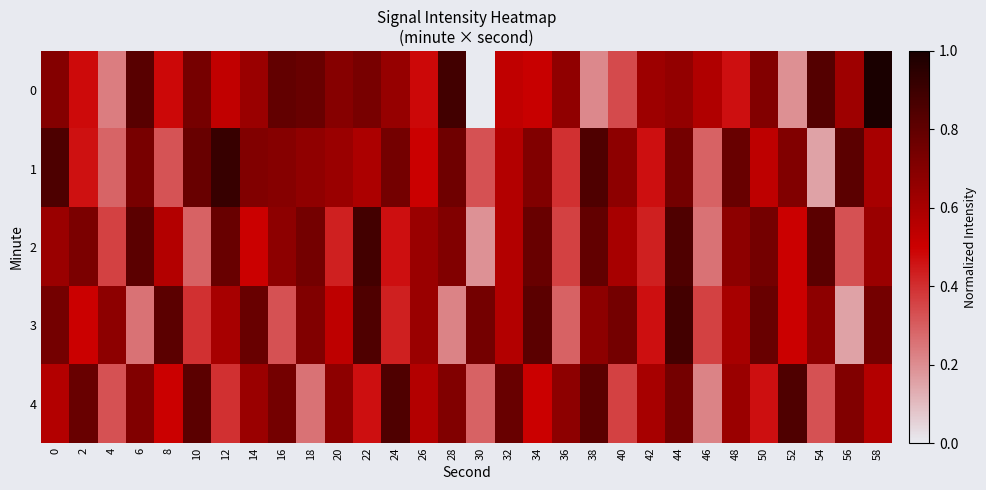

What is the total value across all series at 18?

3.2